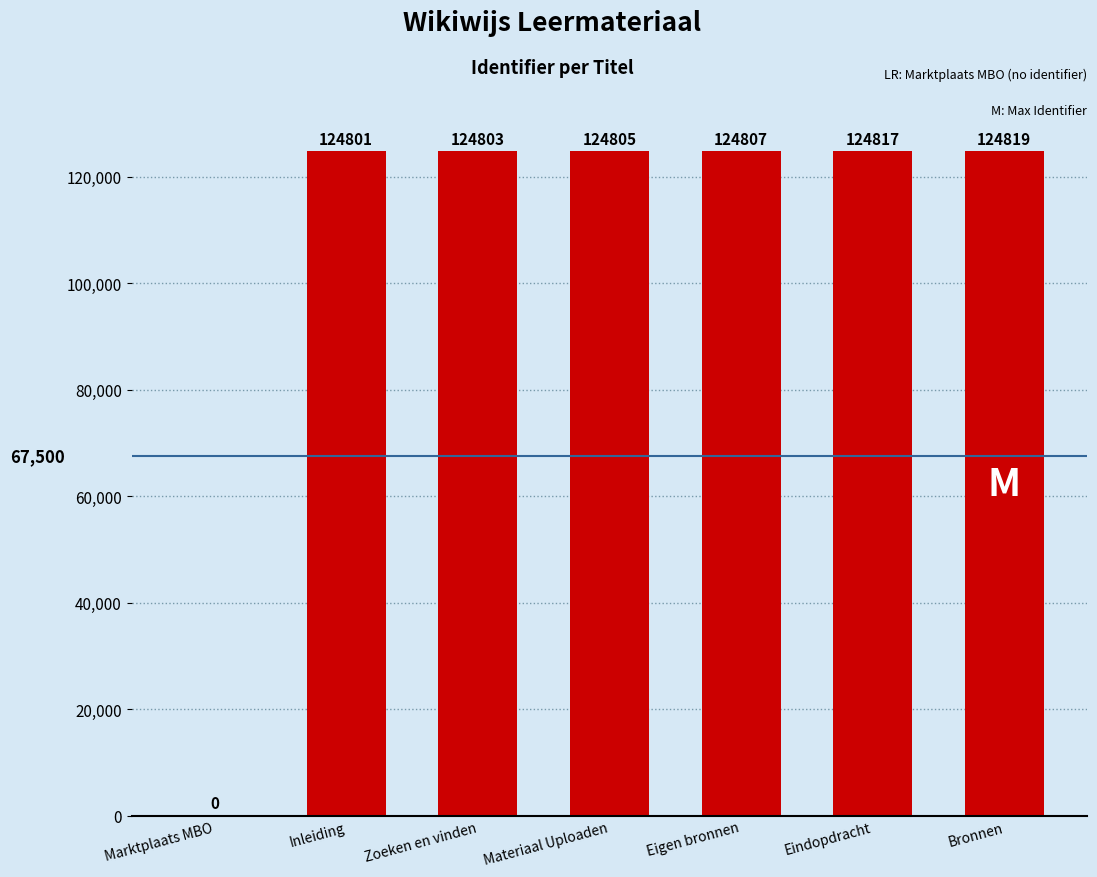

What is the approximate value at Materiaal Uploaden, to the nearest 50?

124800